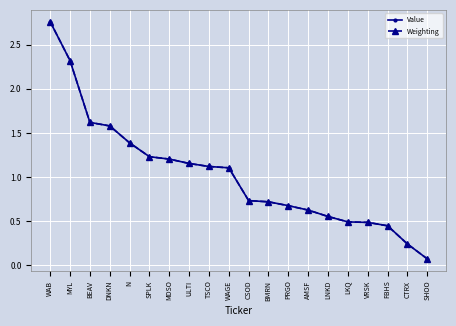

Between SPLK and LKQ, which series saw the biggest shift?

Weighting